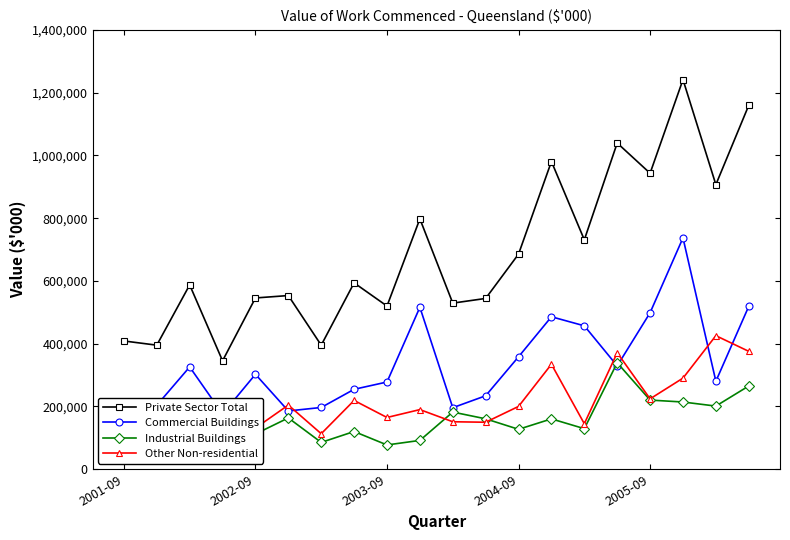

How many interior local peaks does the Private Sector Total series have?

7